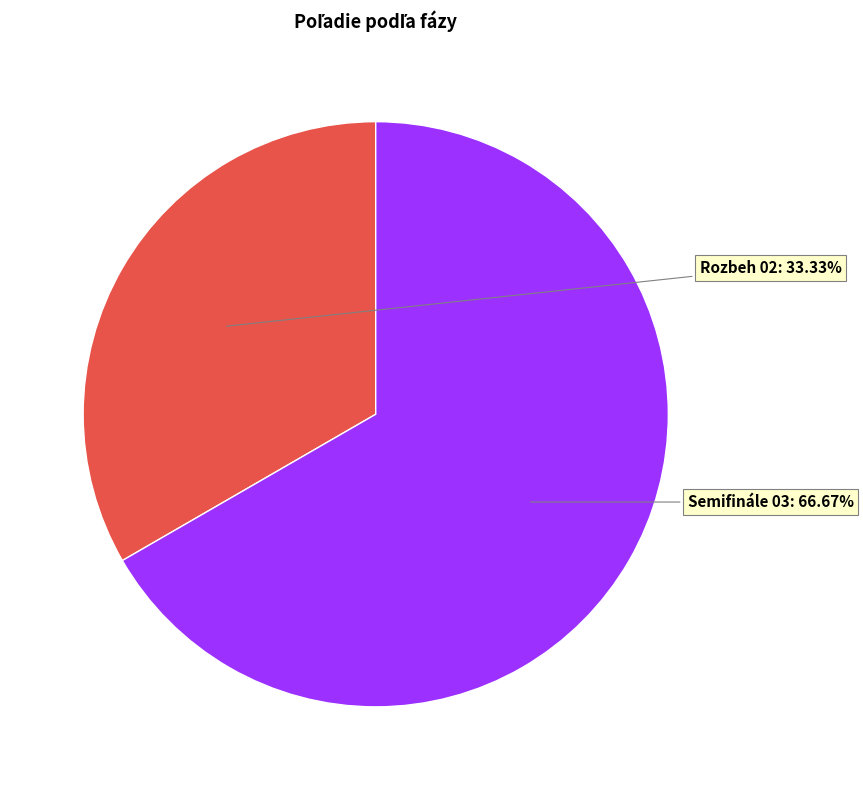

To the nearest percent, what is the difference between the Semifinále 03 and Rozbeh 02 slice percentages?

33%